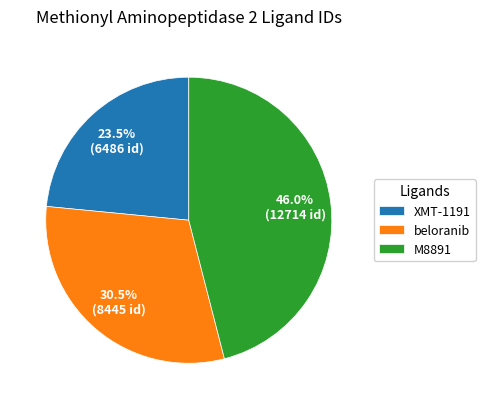

Rank the categories by value from highest to lowest.

M8891, beloranib, XMT-1191